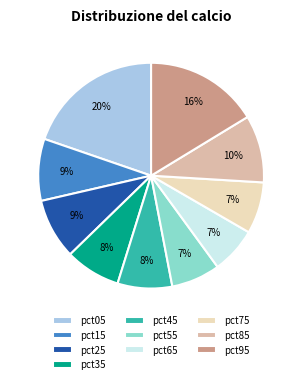

Is it true that pct15 is 3% of the pie?

False